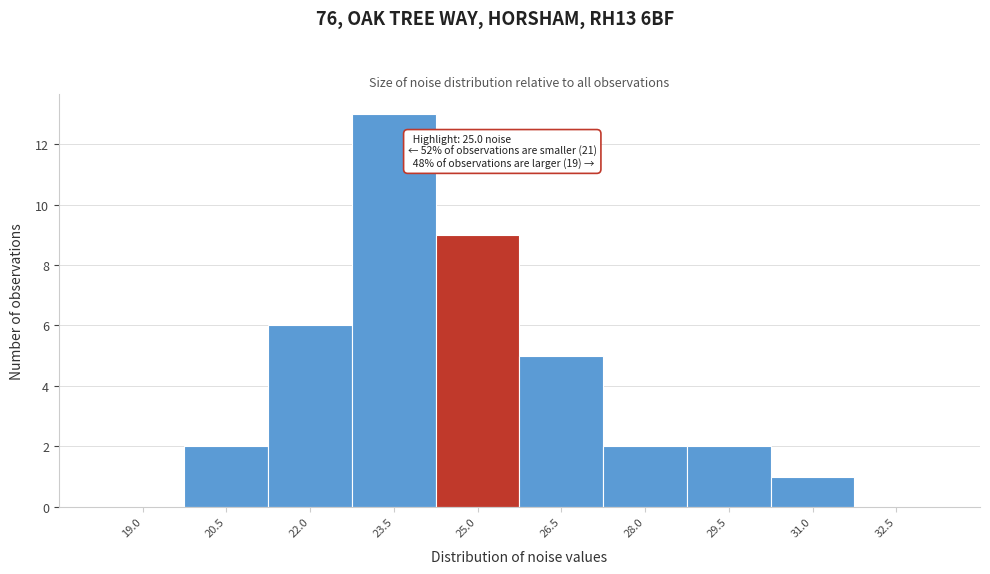

Reading left to right, list all the values displayed in this chart.

19.0=0	20.5=2	22.0=6	23.5=13	25.0=9	26.5=5	28.0=2	29.5=2	31.0=1	32.5=0